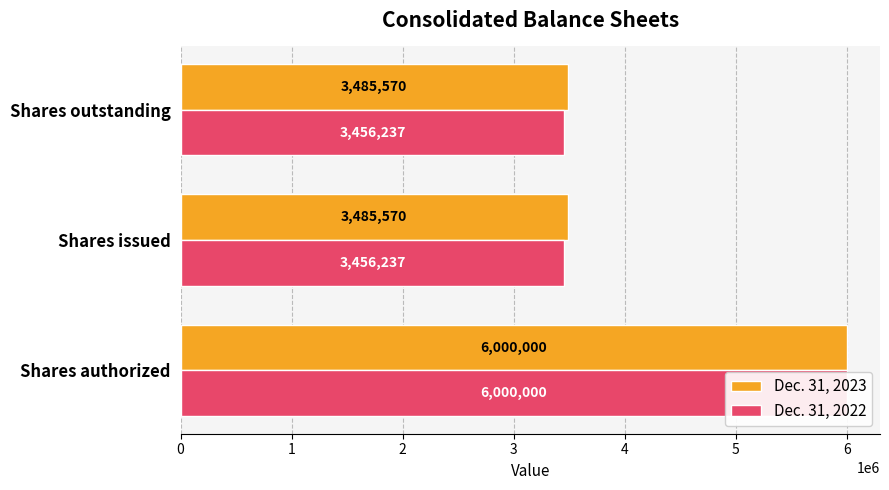

What is the value of the Dec. 31, 2022 bar at the 1st from the left?

6000000